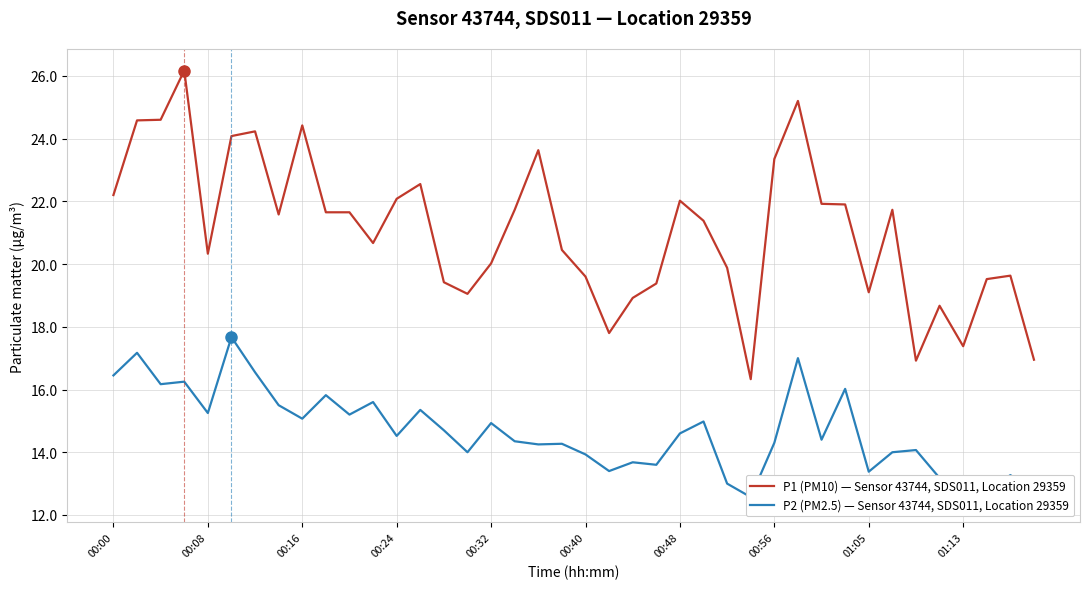

In P1 (PM10) — Sensor 43744, SDS011, Location 29359, how many points are higher than both neighbors (excluding endpoints)?

10